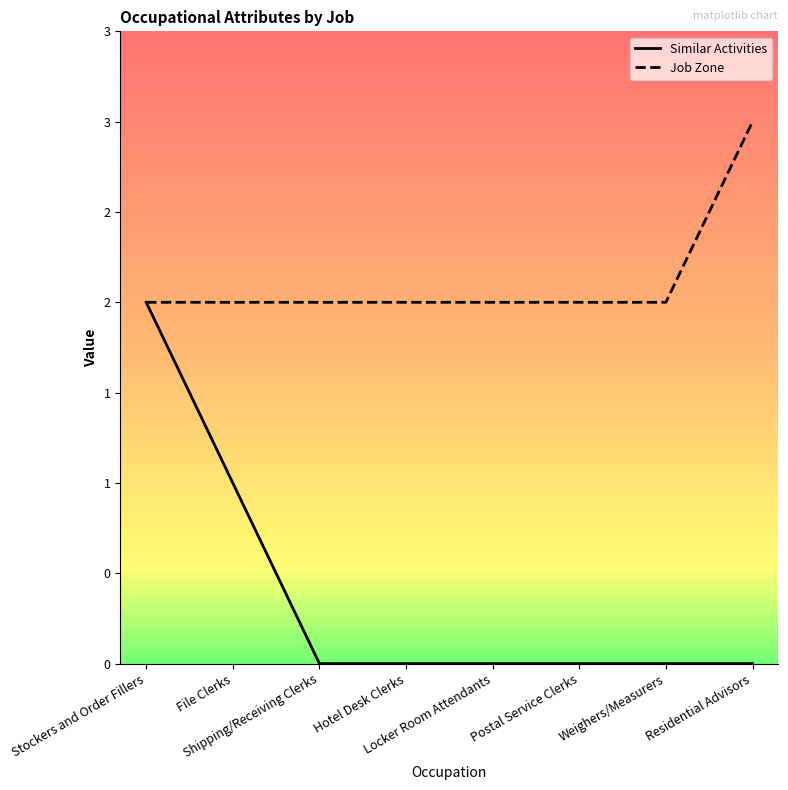

True or false: Job Zone and Similar Activities intersect in this chart.

False